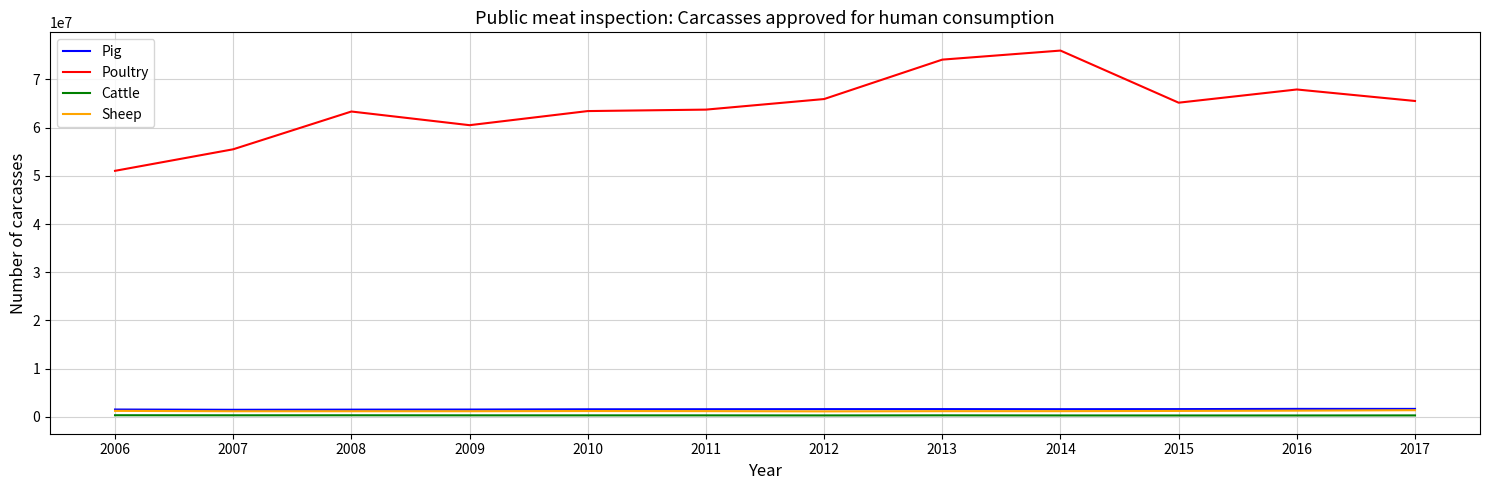

What is the total value across all series at 2010?

66500203